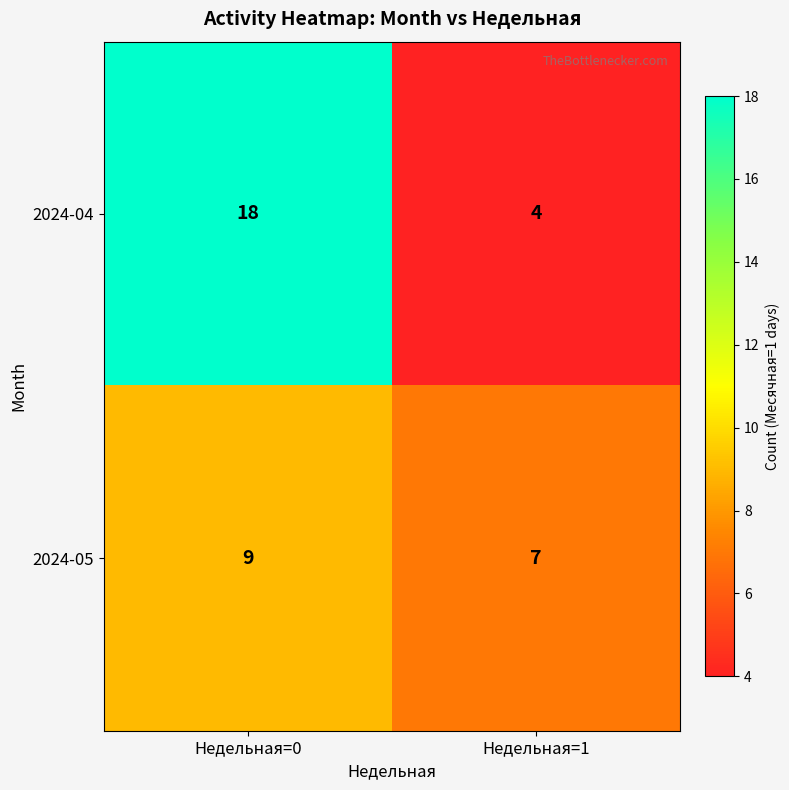

Rank the series by their average value, from lowest to highest.

2024-05, 2024-04